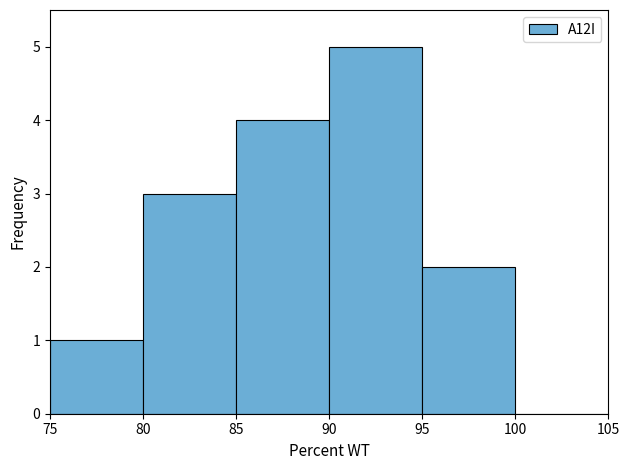

Over which range of the x-axis is the bar tallest?

90 to 95